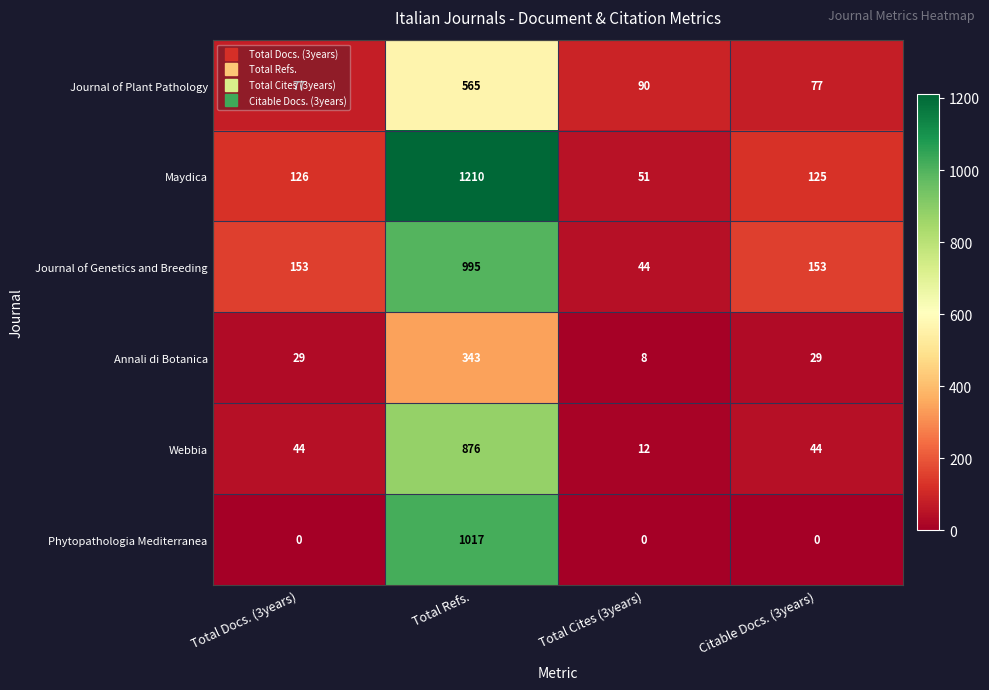

At how many categories does at least one series exceed 431?

1